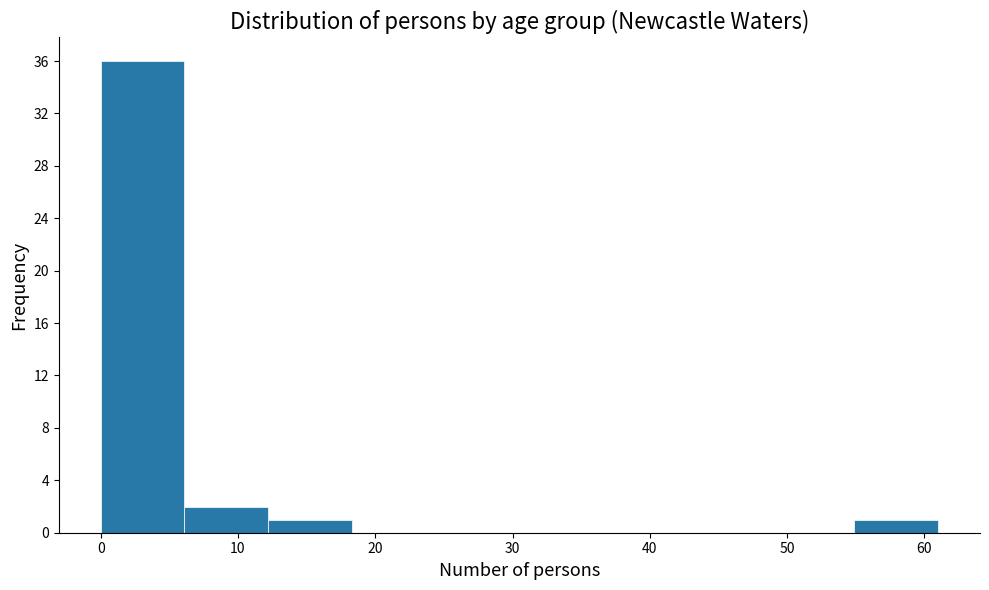

Reading left to right, transcribe this chart: for each bar, give the range it covers on the x-axis and its height. Neither the bar edges nor the heights are printed on the chart, so give them approximately, as read against the axes.

0.0 to 6.1: 36
6.1 to 12.2: 2
12.2 to 18.3: 1
18.3 to 24.4: 0
24.4 to 30.5: 0
30.5 to 36.6: 0
36.6 to 42.7: 0
42.7 to 48.8: 0
48.8 to 54.9: 0
54.9 to 61.0: 1